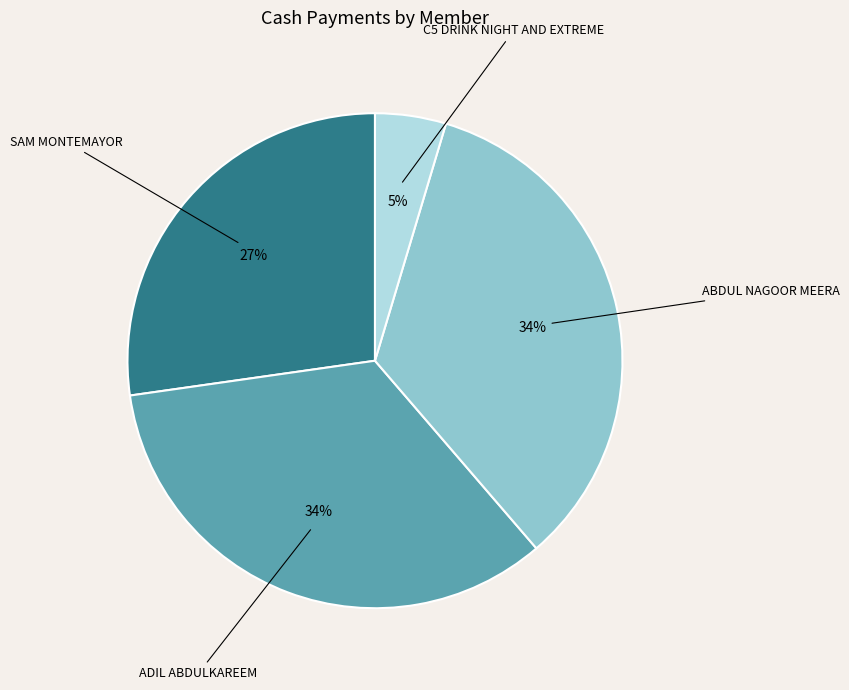

Do SAM MONTEMAYOR and ADIL ABDULKAREEM together represent more than half of the pie?

Yes